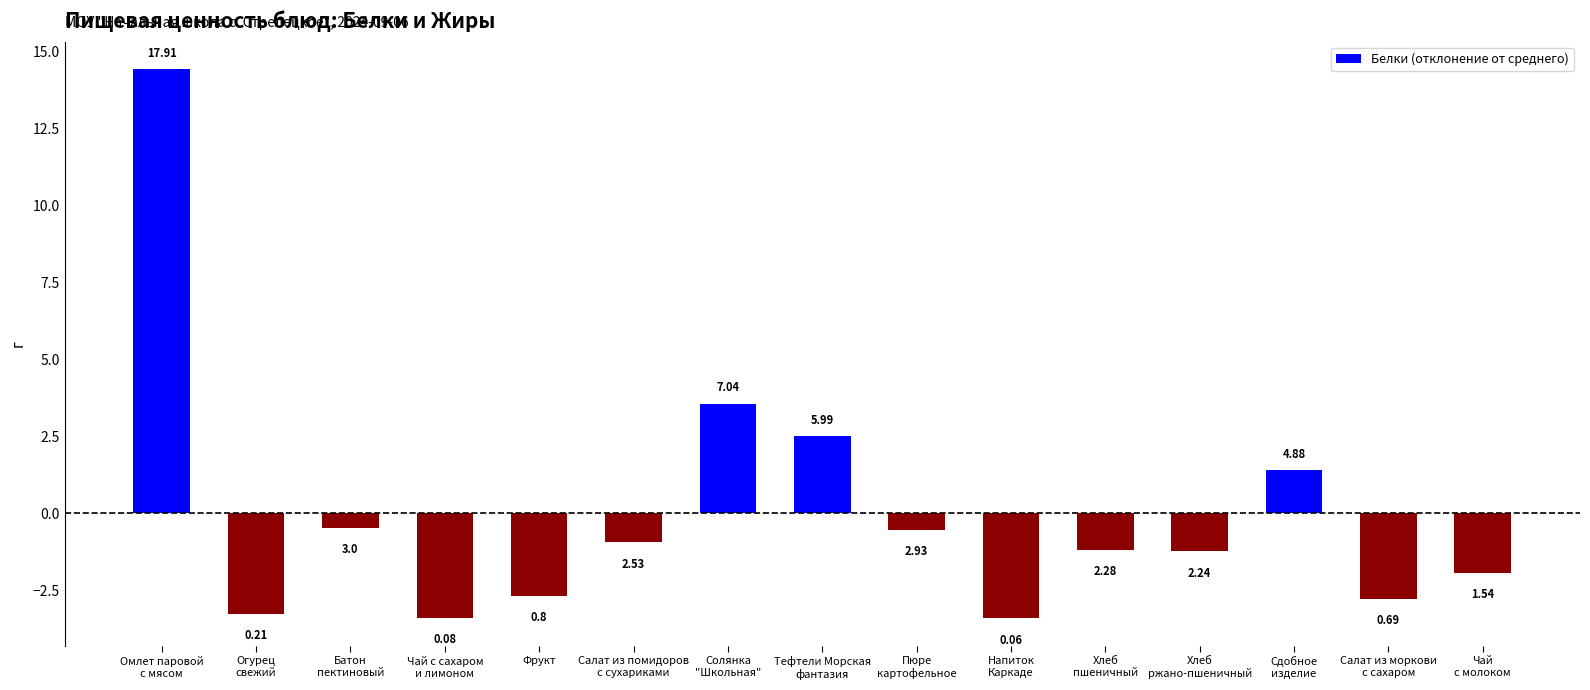

How many bars are there in total?

15